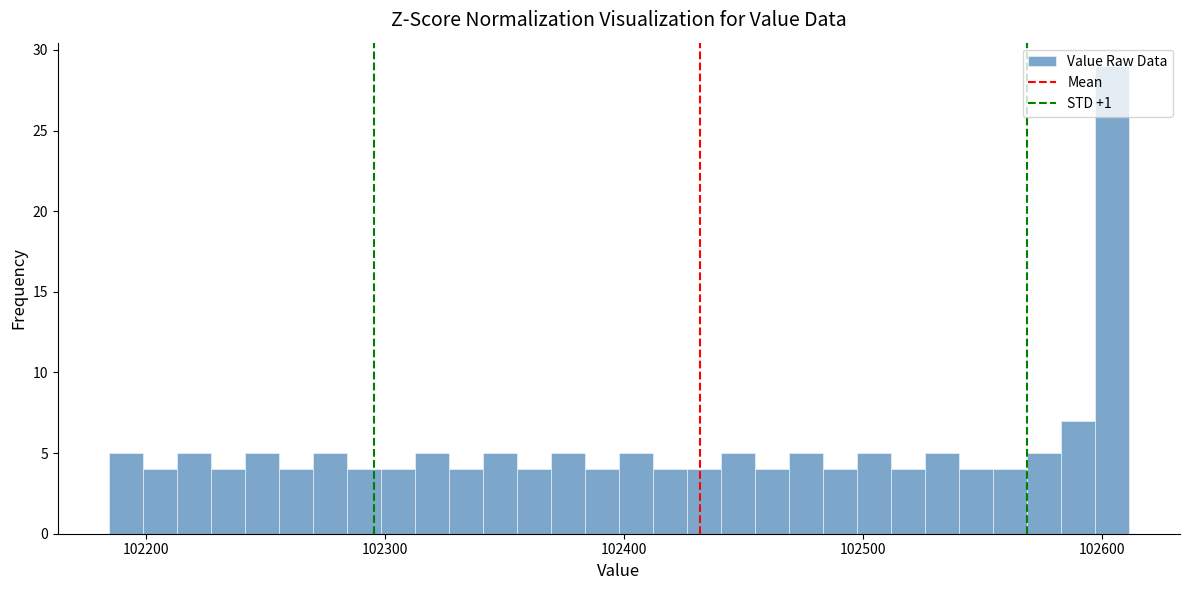

Around what value on the x-axis is the tallest bar? Give the approximate position of its centre, as read against the axis.

102600